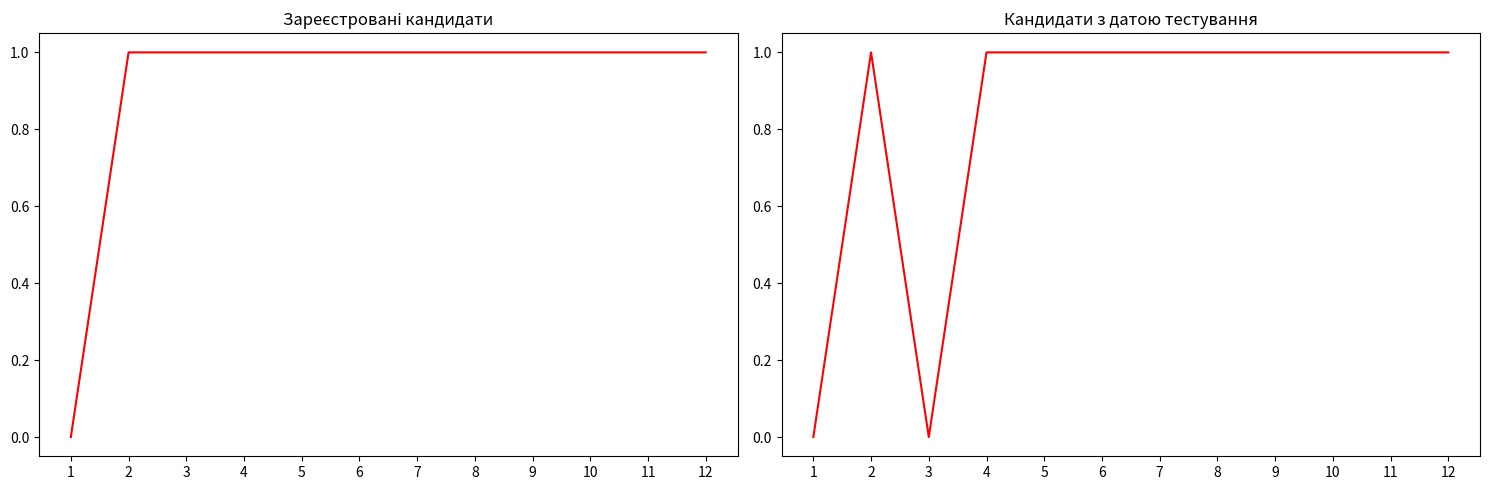

Reading left to right, what are all the values shown in this chart?

Кандидати (зареєстровані): 1=0	2=1	3=1	4=1	5=1	6=1	7=1	8=1	9=1	10=1	11=1	12=1
Кандидати (з датою): 1=0	2=1	3=0	4=1	5=1	6=1	7=1	8=1	9=1	10=1	11=1	12=1